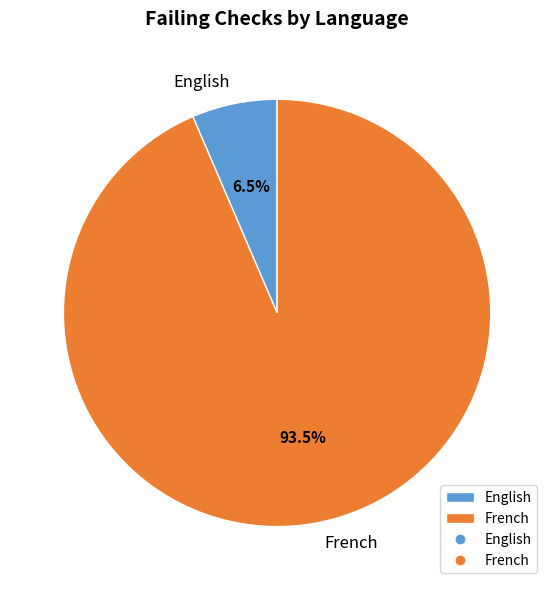

Which category has the smallest portion of the pie?

English